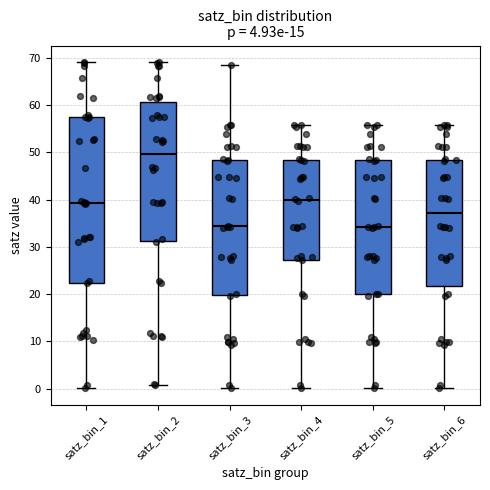

Which box is the tallest, from its lower edge to its upper edge?

satz_bin_1